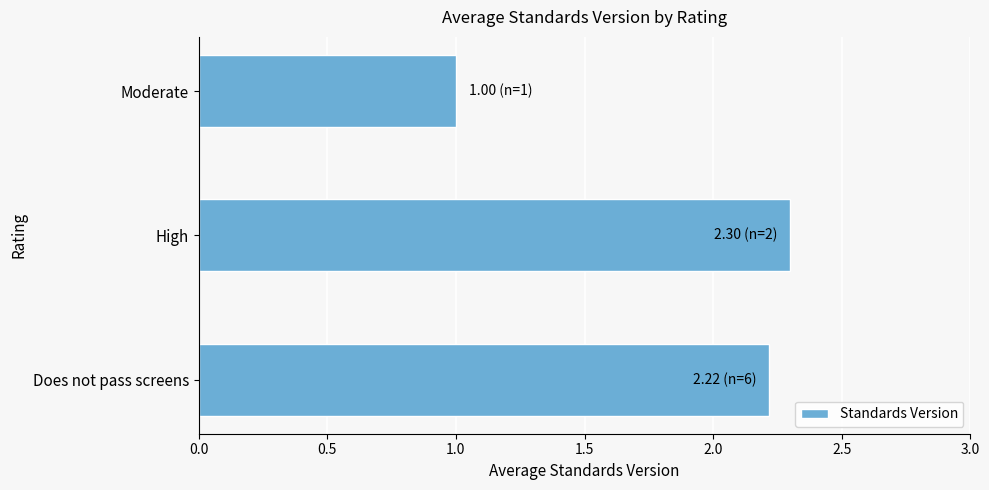

How many values are between 1 and 2?

1